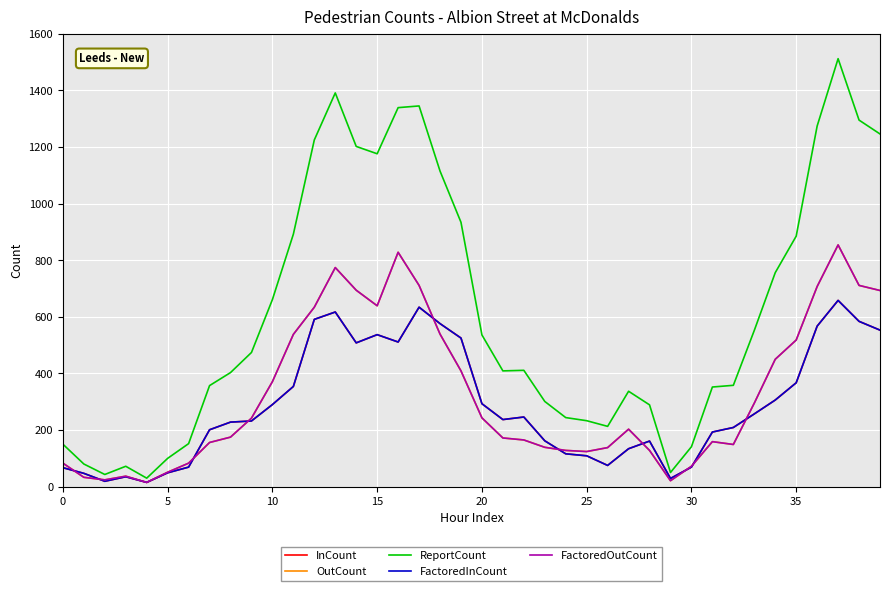

What is the label of the 19th point from the right?

21